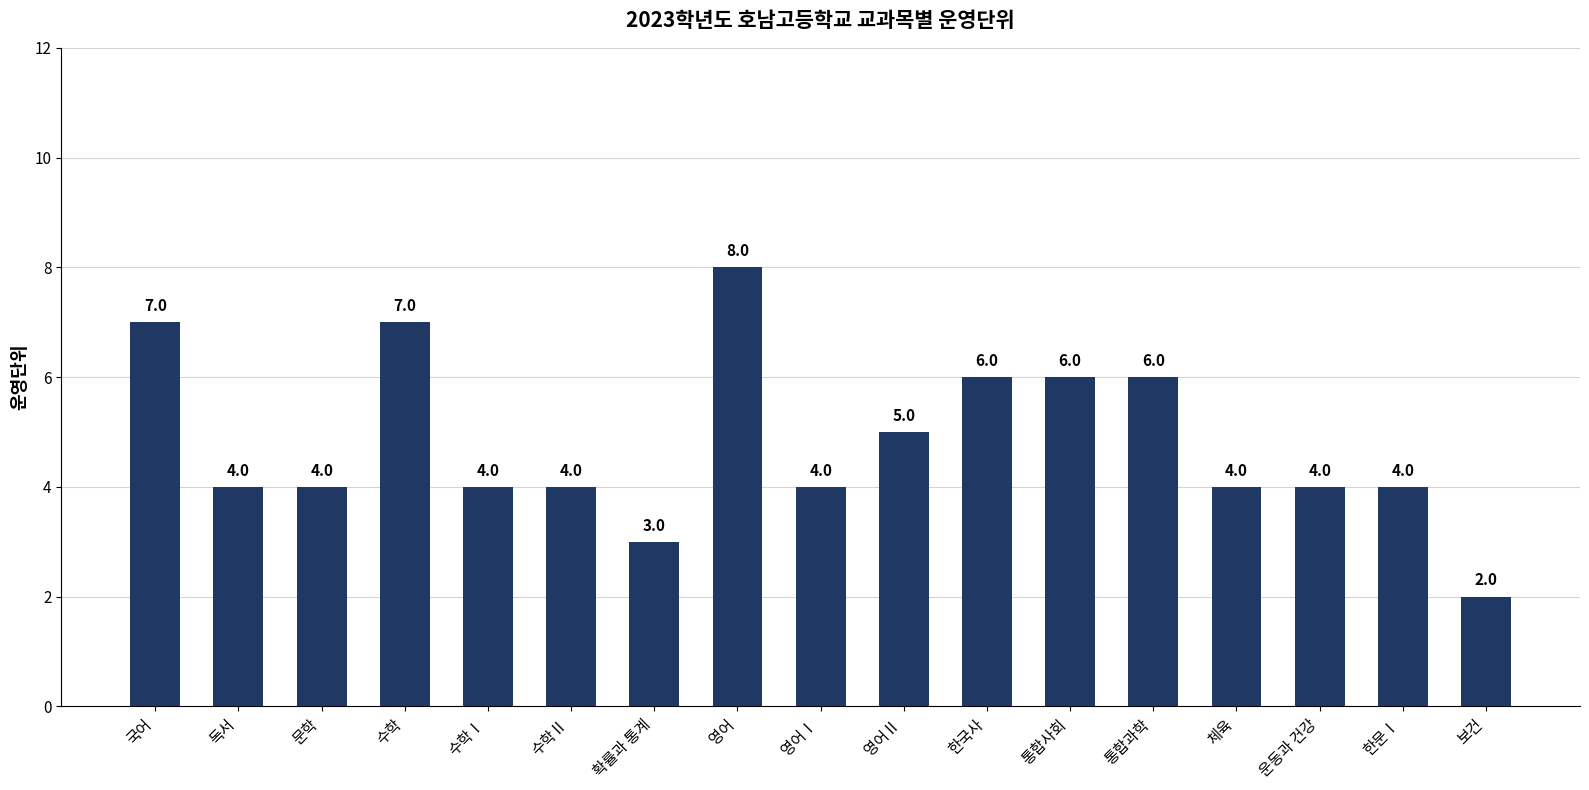

Approximately how many times larger is the value at 통합사회 compared to 영어Ⅱ?

1.2